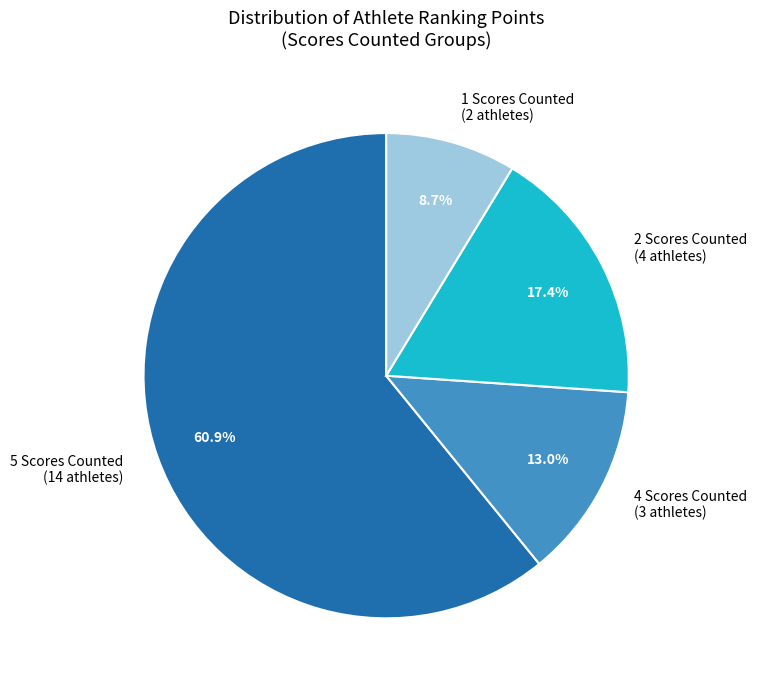

Does any single category account for the majority?

Yes